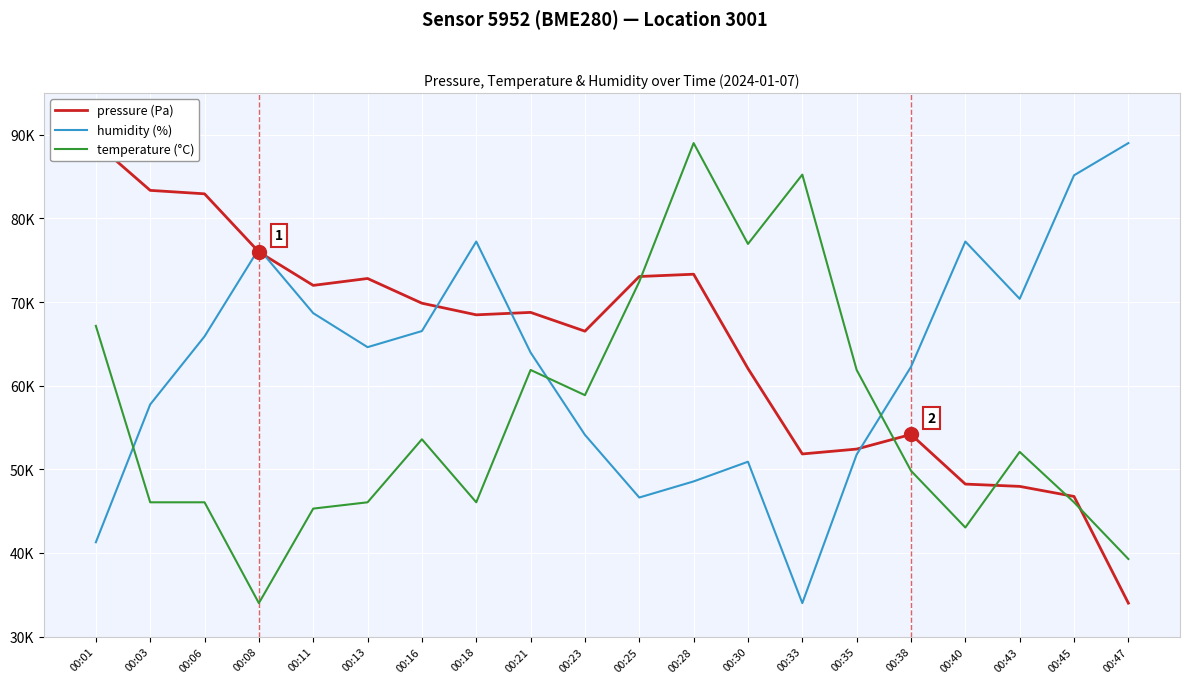

Which series ends up on top after the final intersection of humidity (%) and pressure (Pa)?

humidity (%)